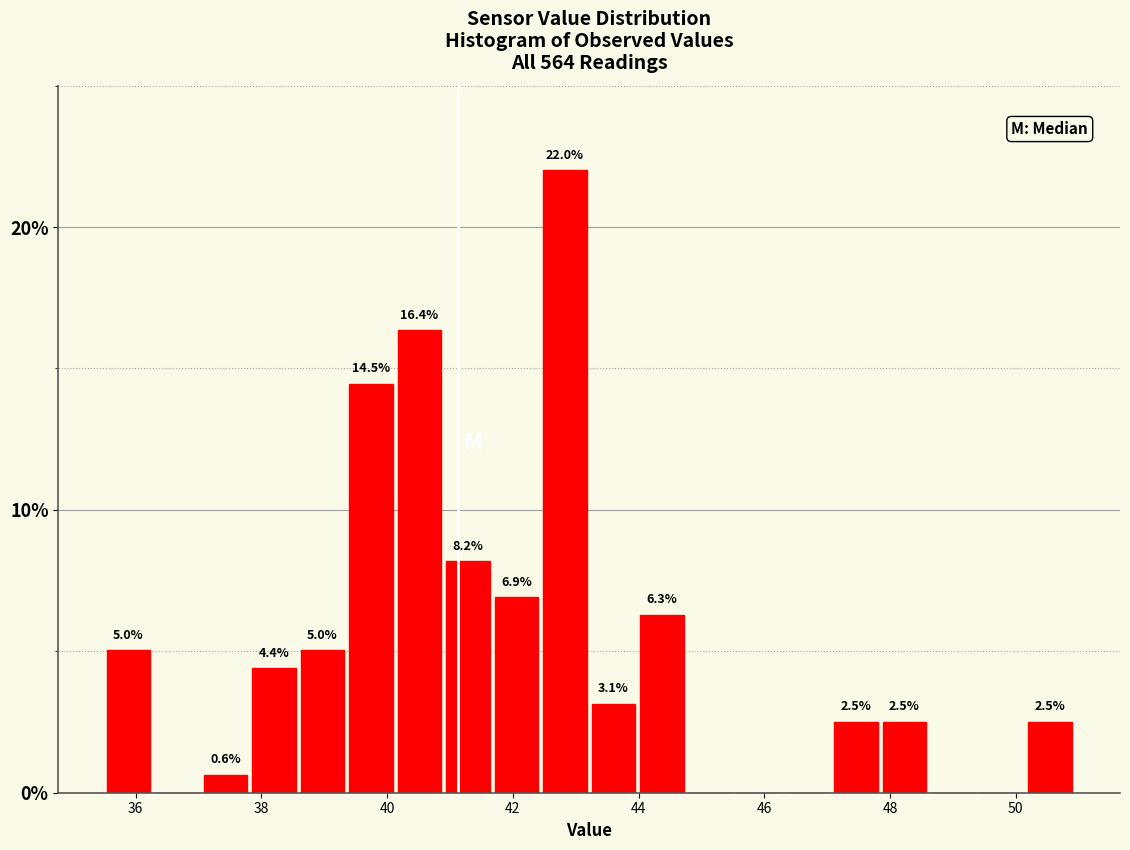

Around what value on the x-axis is the tallest bar? Give the approximate position of its centre, as read against the axis.

42.8